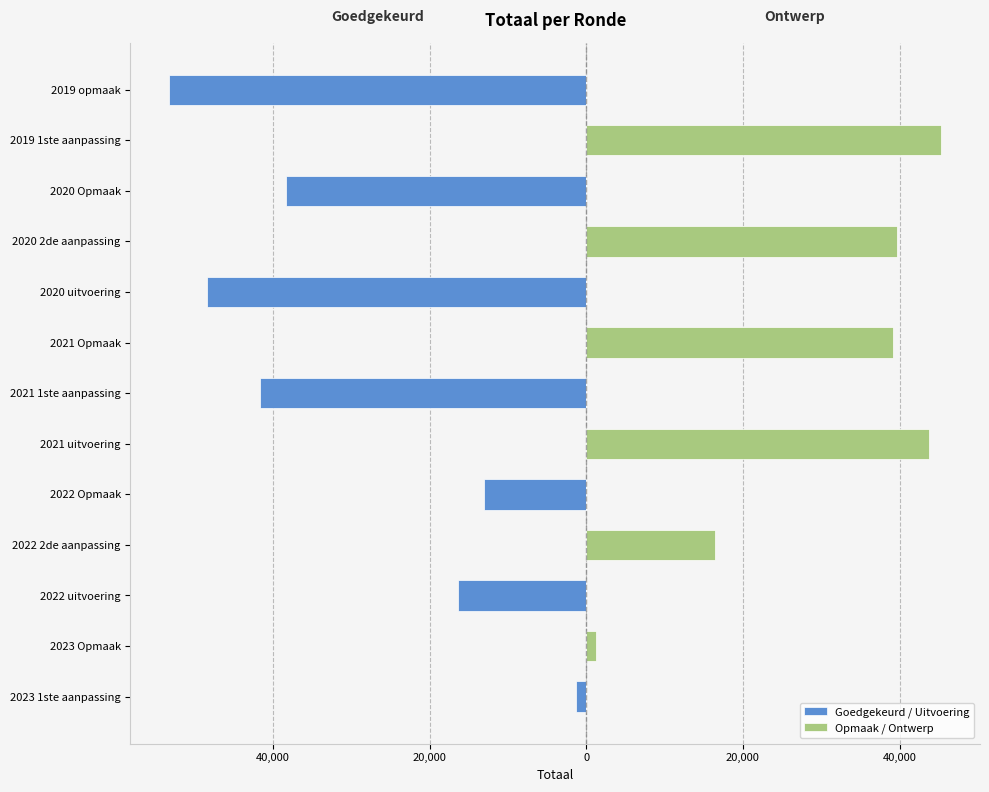

How many data points in Opmaak / Ontwerp are above 0?

6